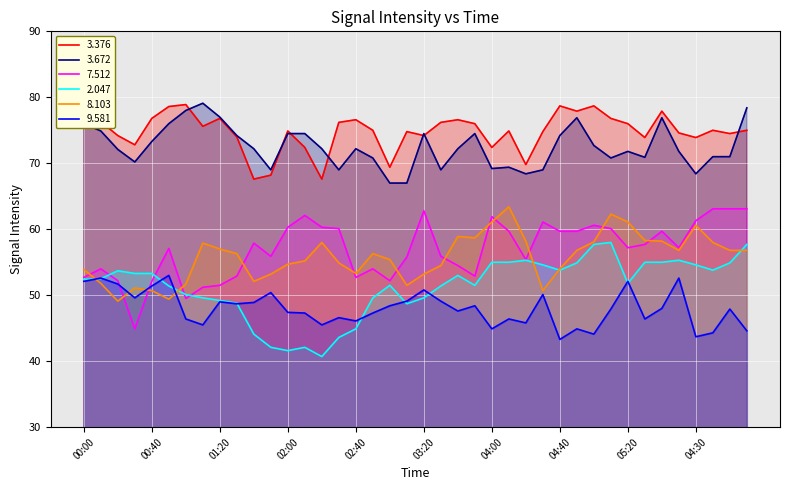

At which label is 3.376 closest to 73?

00:30